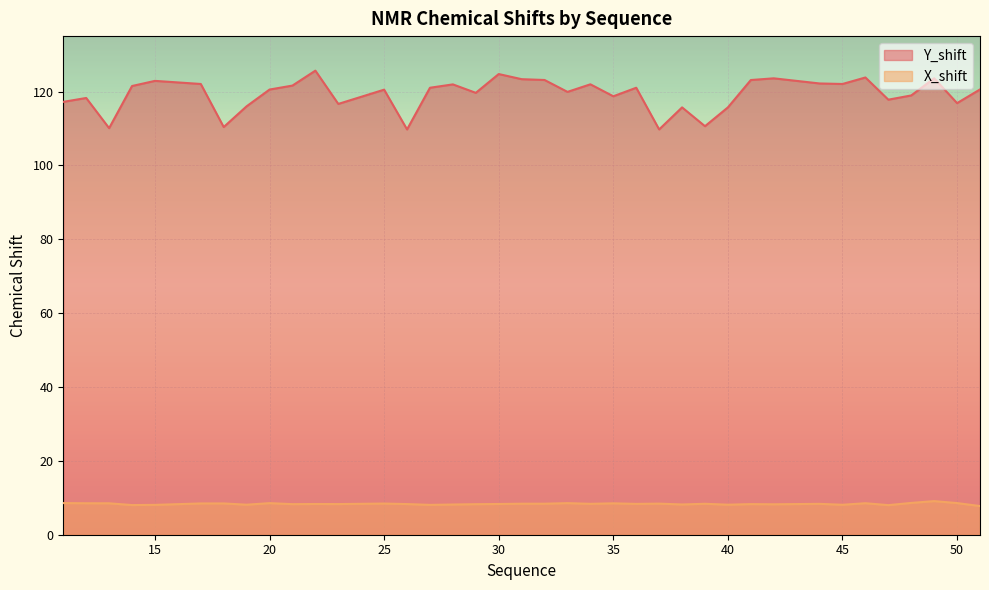

How many lines are shown in the chart?

2